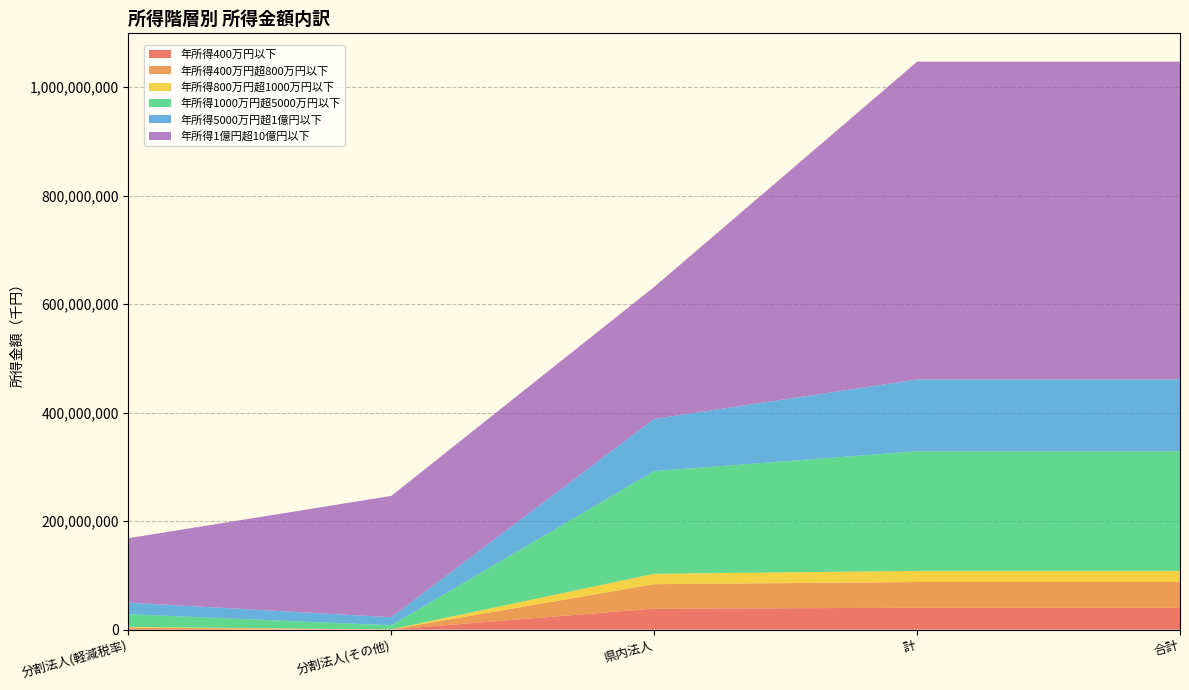

Reading left to right, list all the values displayed in this chart.

年所得400万円以下: 分割法人(軽減税率)=1345352	分割法人(その他)=144689	県内法人=38774634	計=40264675	合計=40265239
年所得400万円超800万円以下: 分割法人(軽減税率)=2216857	分割法人(その他)=264284	県内法人=45044858	計=47525999	合計=47525999
年所得800万円超1000万円以下: 分割法人(軽減税率)=1236452	分割法人(その他)=164634	県内法人=19159625	計=20560711	合計=20565030
年所得1000万円超5000万円以下: 分割法人(軽減税率)=23655646	分割法人(その他)=7388327	県内法人=189382732	計=220426705	合計=220426705
年所得5000万円超1億円以下: 分割法人(軽減税率)=21353669	分割法人(その他)=14928976	県内法人=96167024	計=132449669	合計=132449669
年所得1億円超10億円以下: 分割法人(軽減税率)=118791436	分割法人(その他)=223695664	県内法人=243408731	計=585895831	合計=585895831